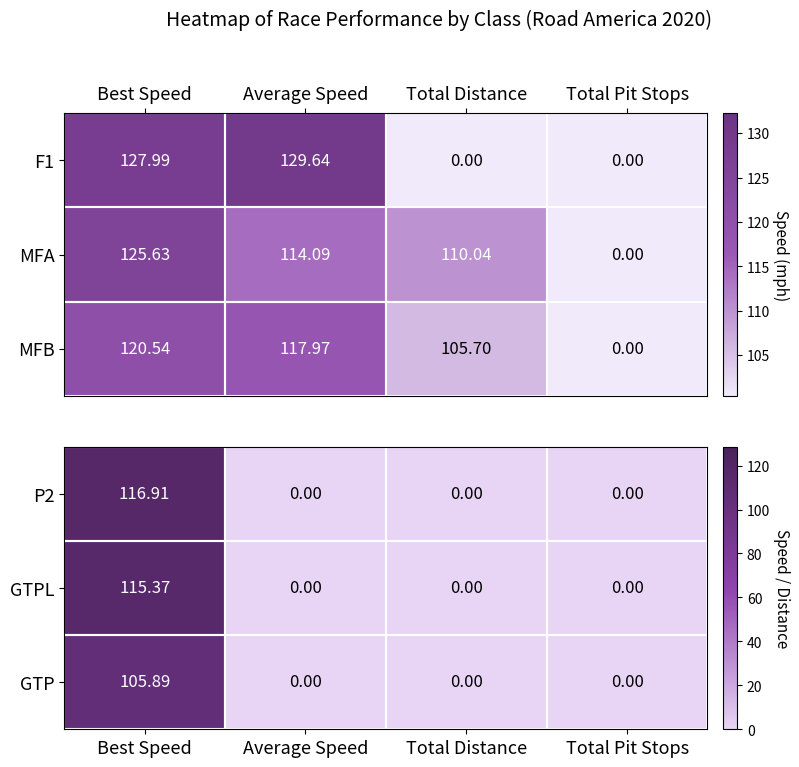

True or false: P2 has a value of 116.9 at Best Speed.

True